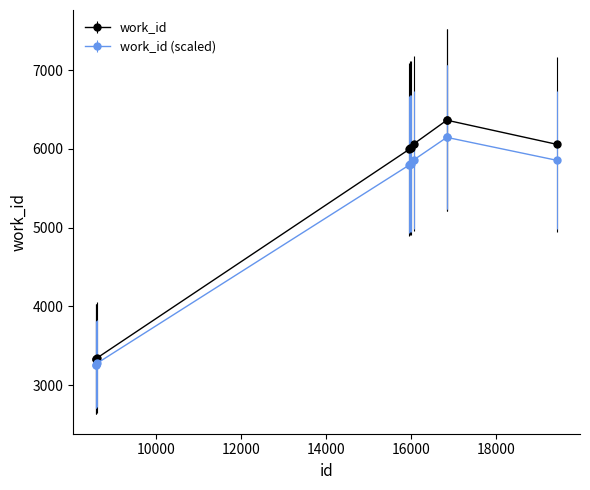

Which series has the largest range (max minus min)?

work_id